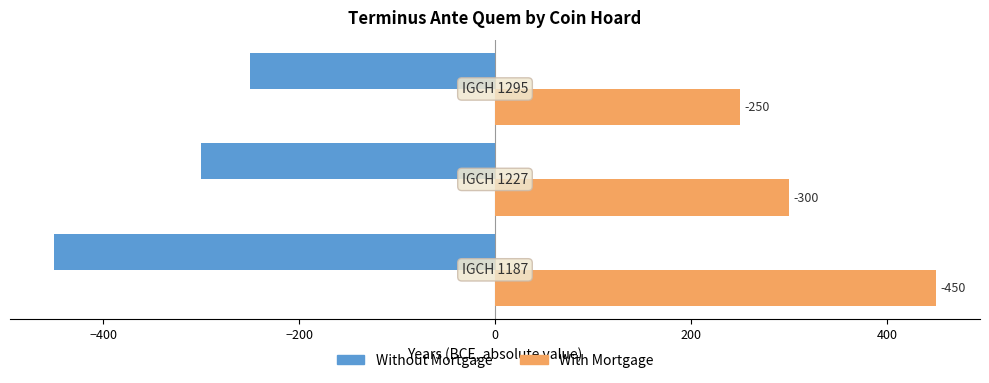

What are all the series names shown in the legend?

Without Mortgage, With Mortgage